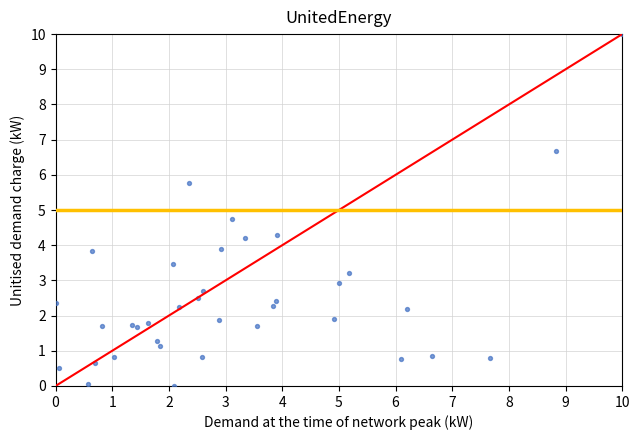

What Y value in the scatter plot is closest to 5?

4.8